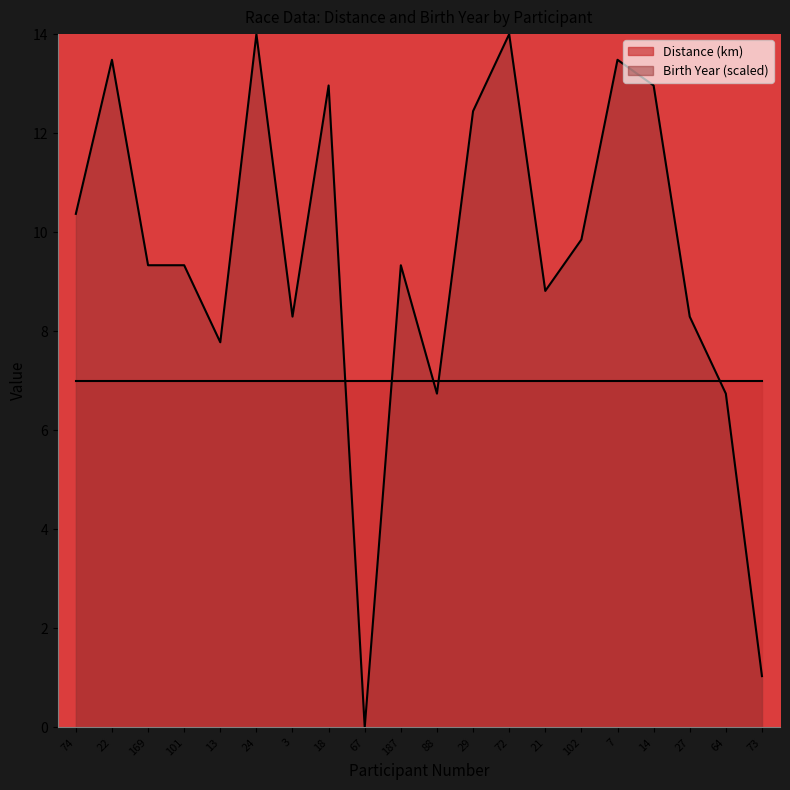

Which series ends up on top after the final intersection of Birth Year (scaled) and Distance (km)?

Distance (km)